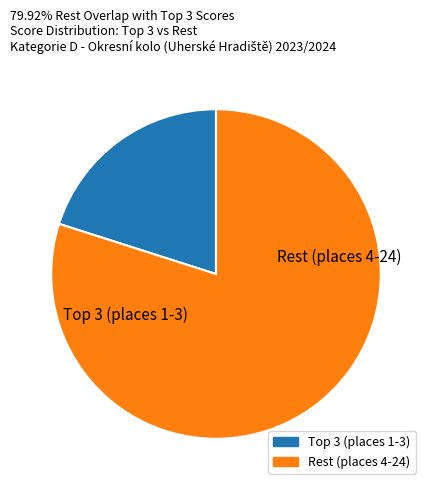

Is there any slice that represents more than half of the pie?

Yes